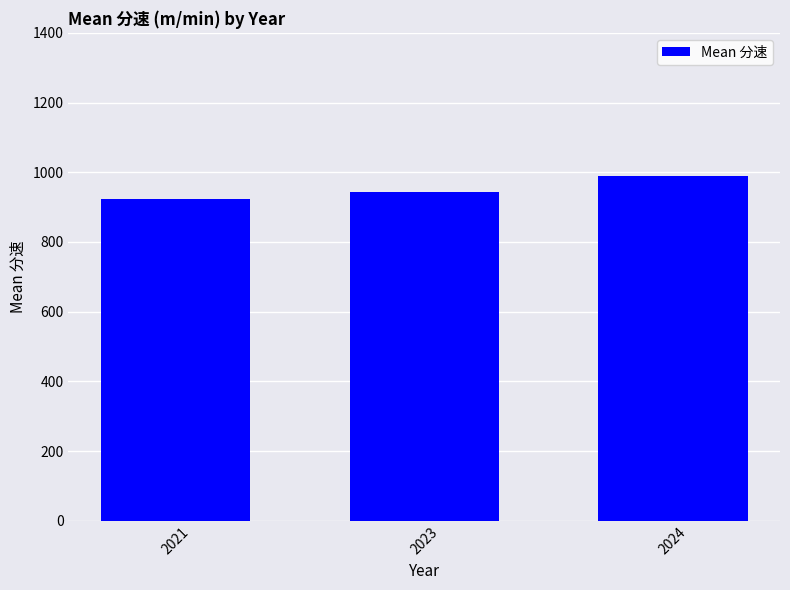

At which category does the chart reach its minimum across all series?

2021